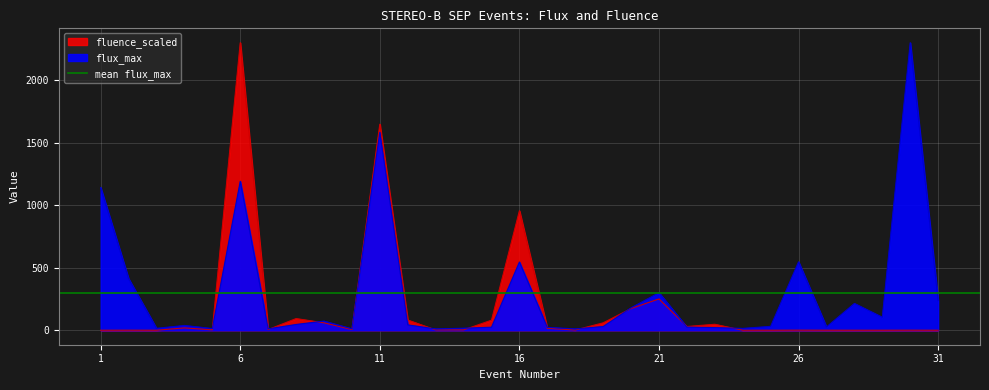

How many values in the flux_max series are below 39?

15